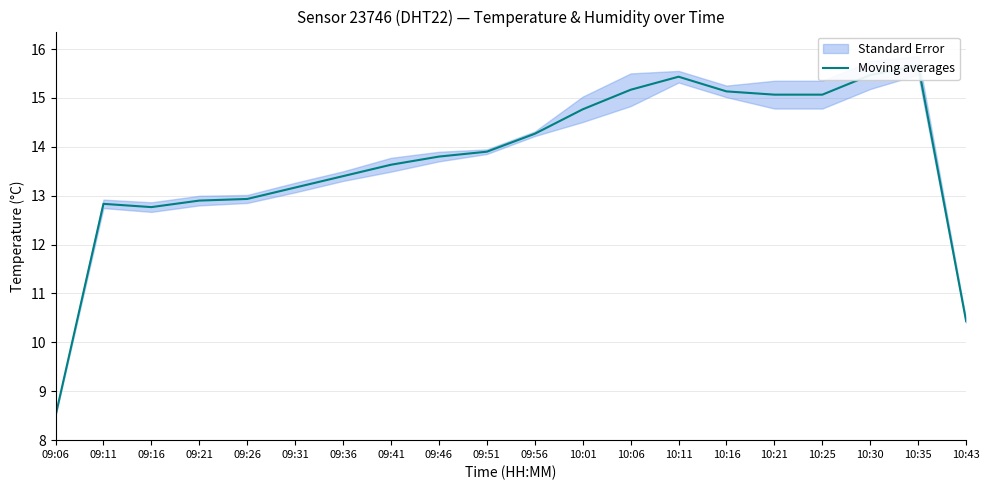

What is the label of the 8th point from the left?

09:41